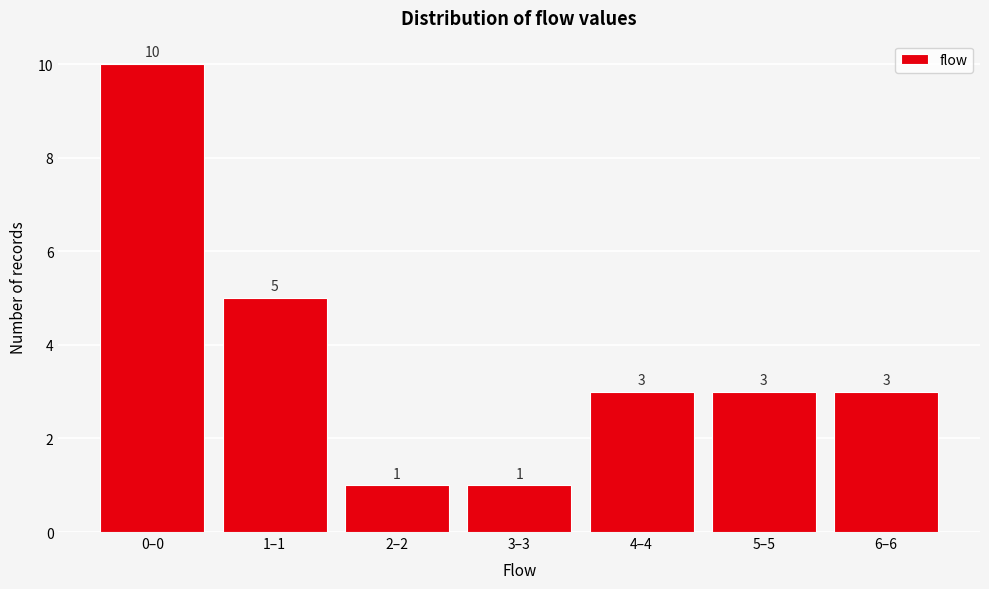

Reading left to right, extract all data points from this chart.

0–0=10	1–1=5	2–2=1	3–3=1	4–4=3	5–5=3	6–6=3